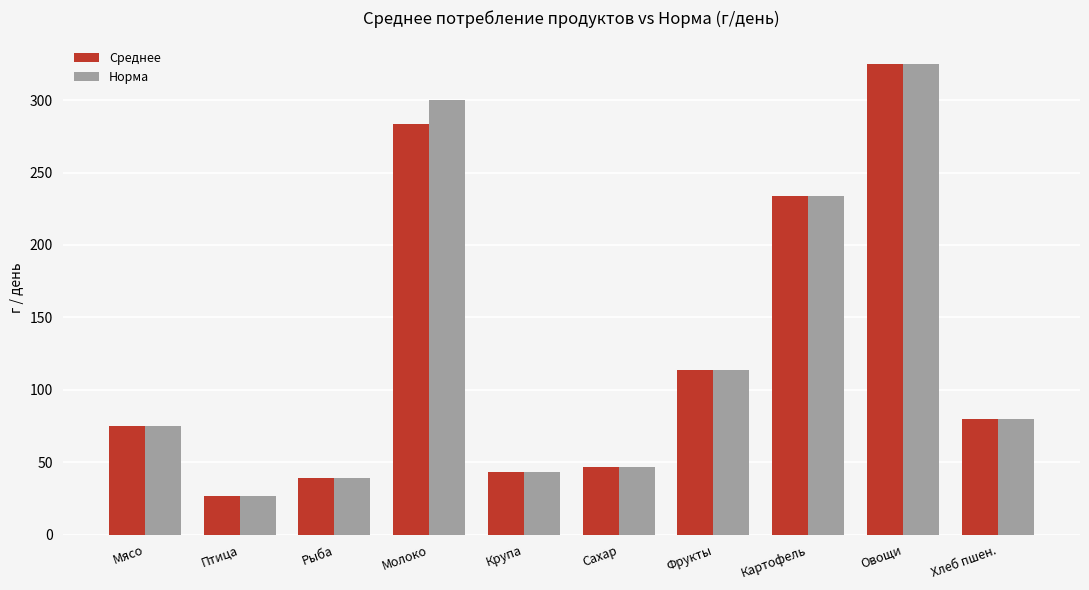

Between Молоко and Сахар, which series saw the biggest shift?

Норма